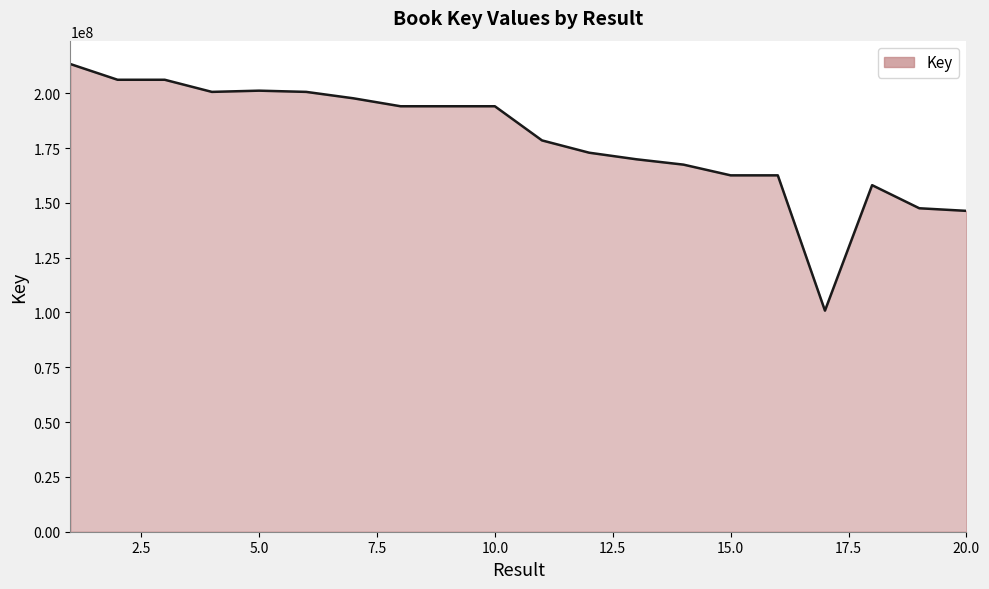

What is the maximum value shown in the chart?

213298314